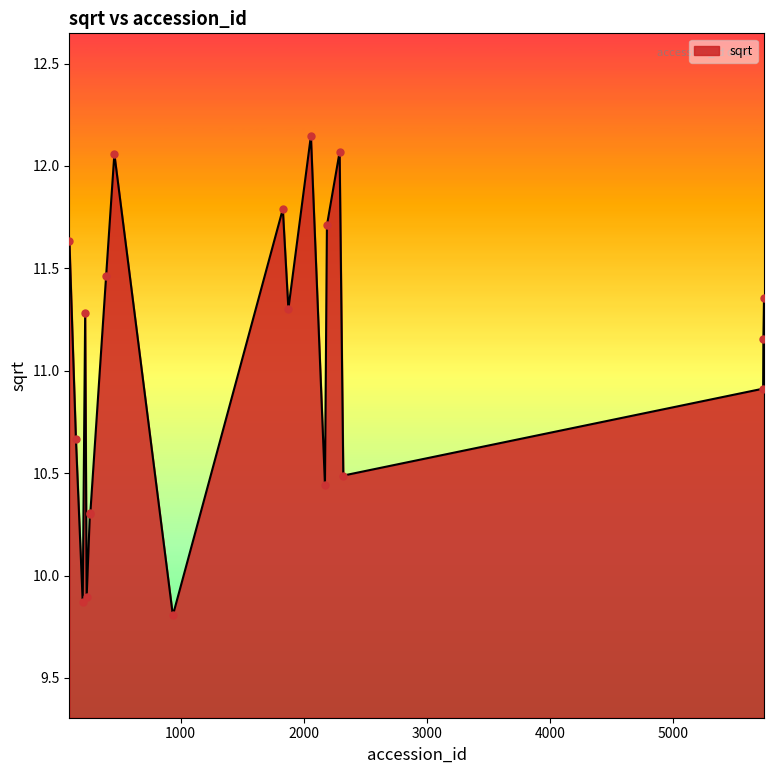

What is the difference between the maximum and minimum values?

2.3